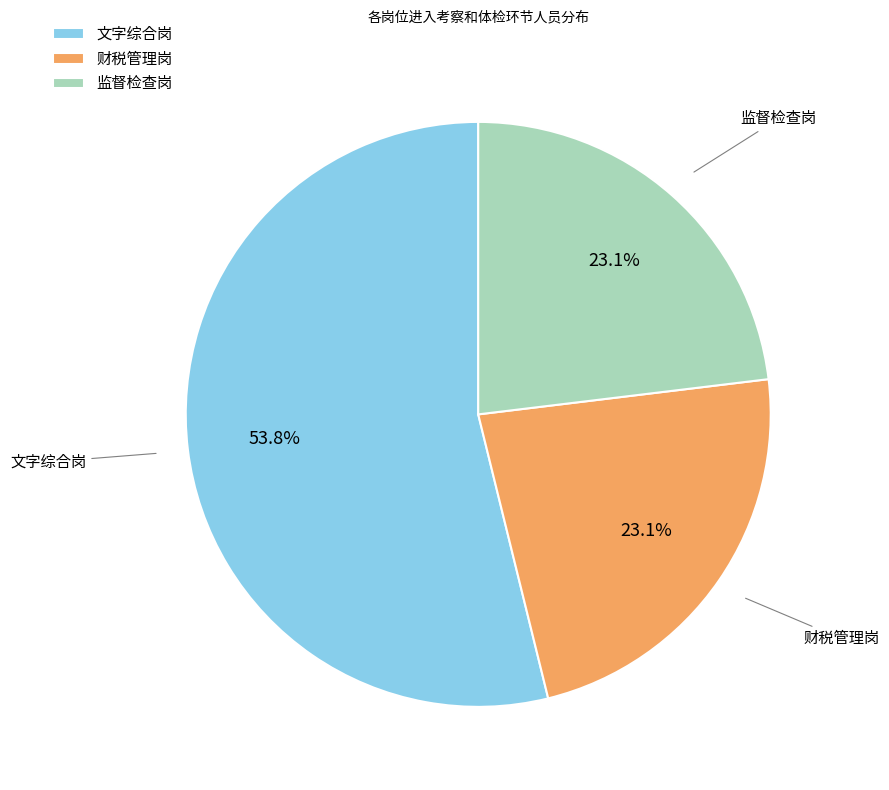

Does 文字综合岗 represent more than half of the total?

Yes